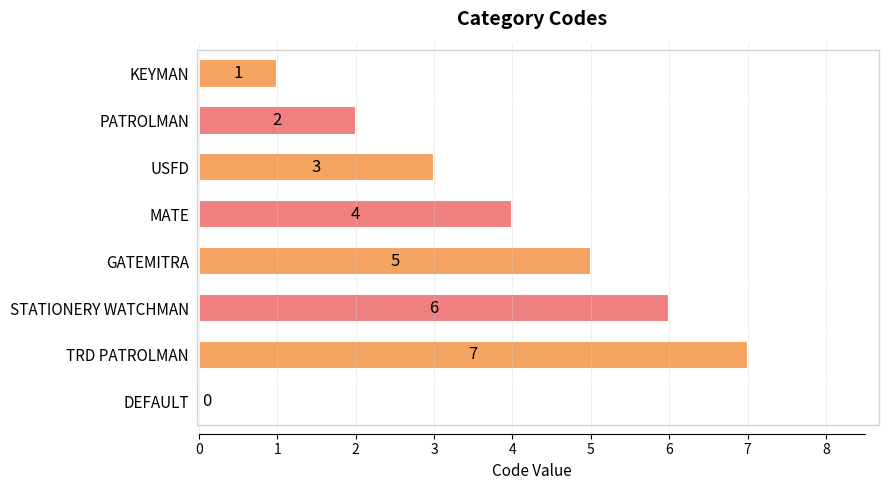

Which label corresponds to the largest value in the chart?

TRD PATROLMAN